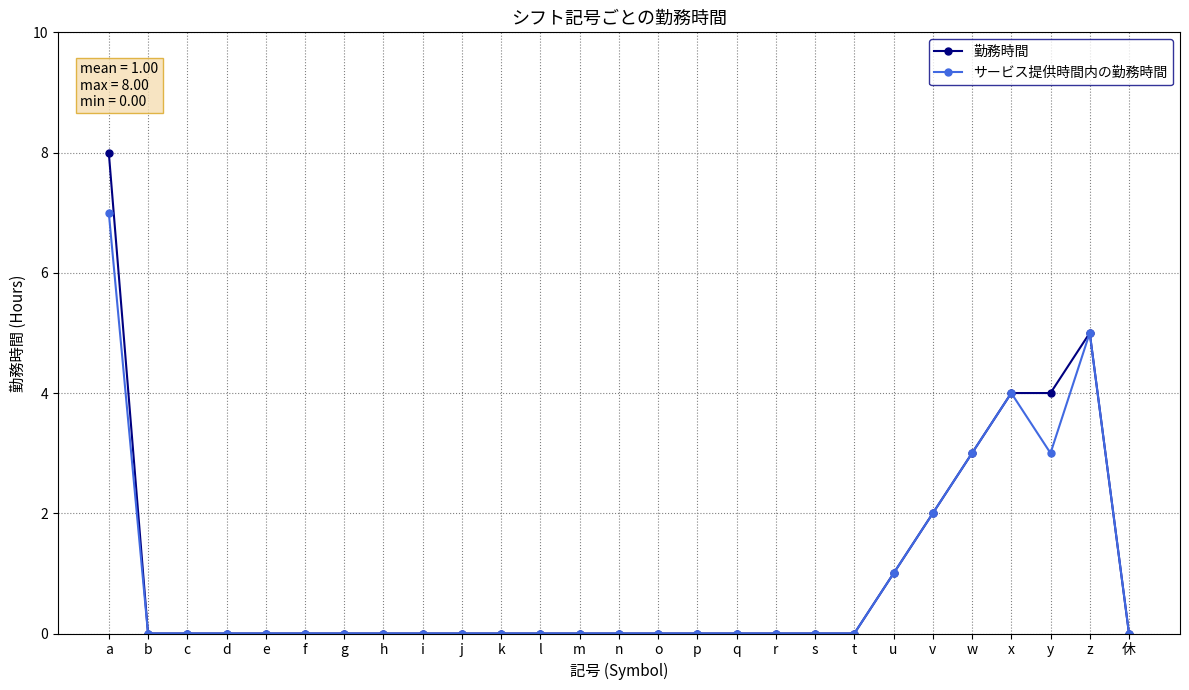

Which series has the largest range (max minus min)?

勤務時間